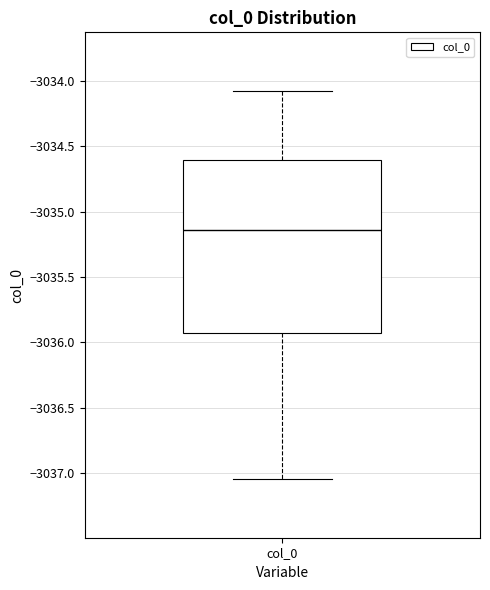

Where is the upper edge of the box for col_0 on the y-axis? The values are not printed on the chart, so give them approximately, as read against the axis.

-3034.60